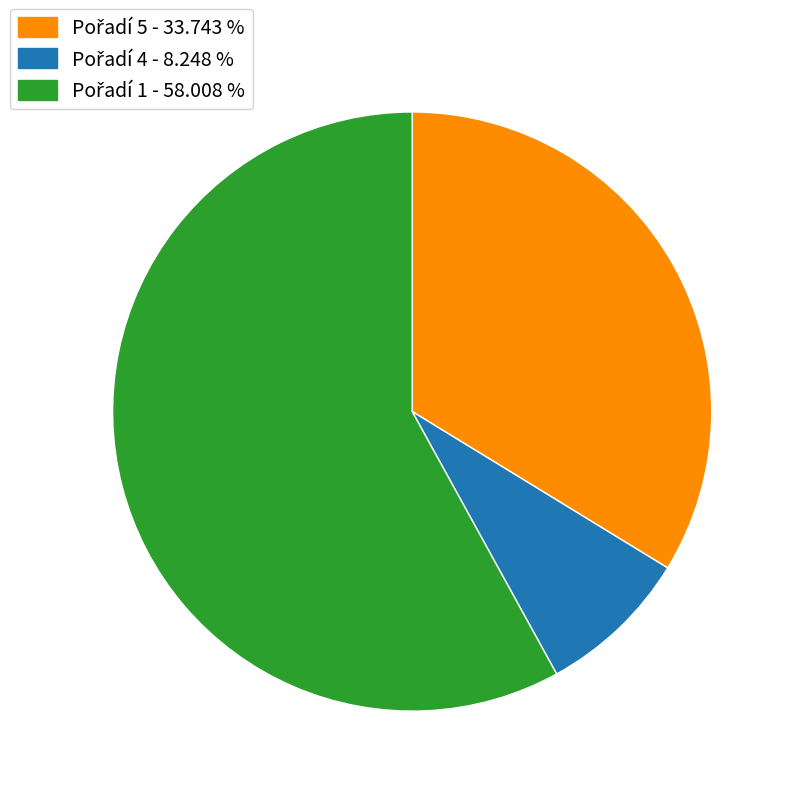

Is there a majority slice in this chart?

Yes